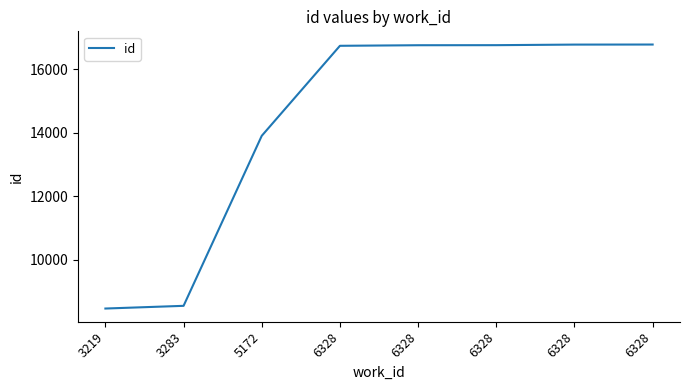

Between 6328 and 6328, which is larger?

6328